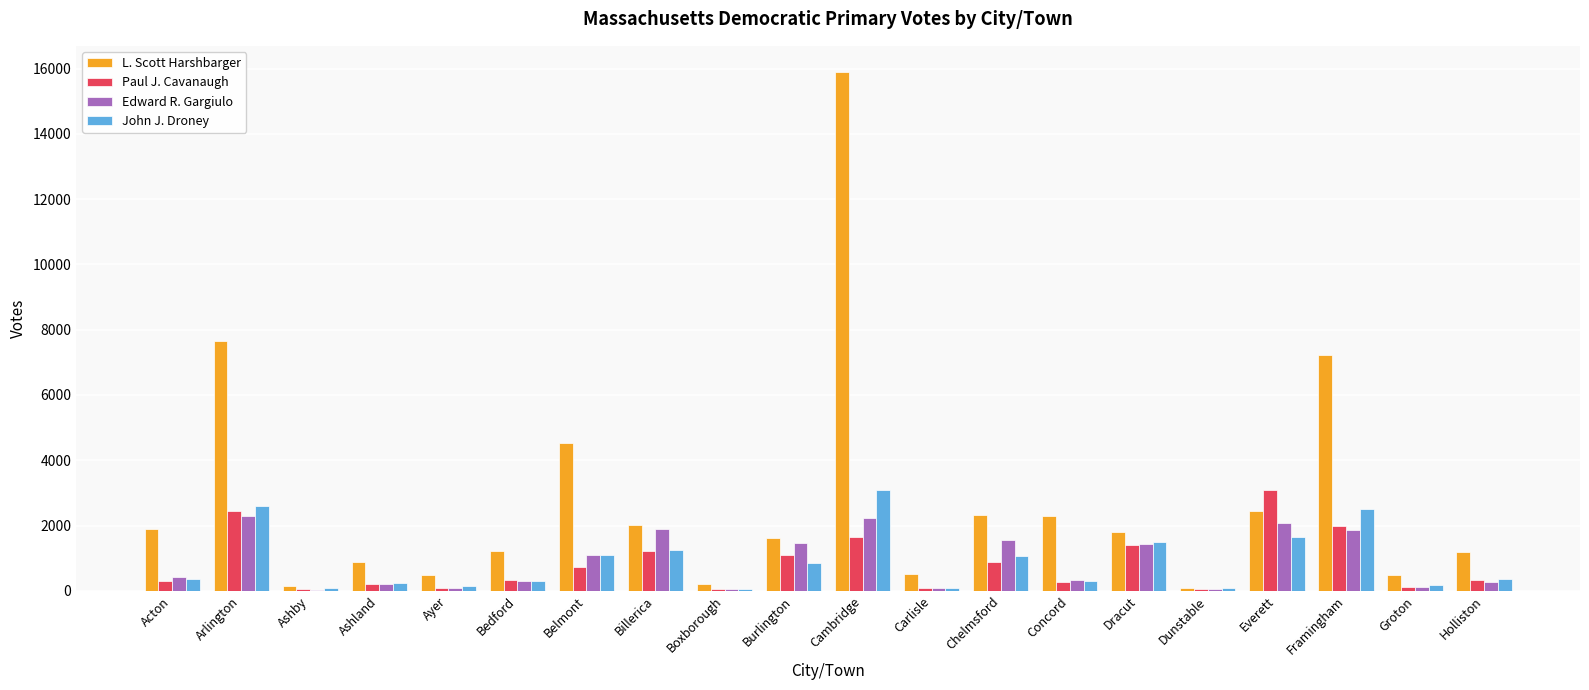

What is the approximate value of L. Scott Harshbarger at Acton, to the nearest 100?

1900